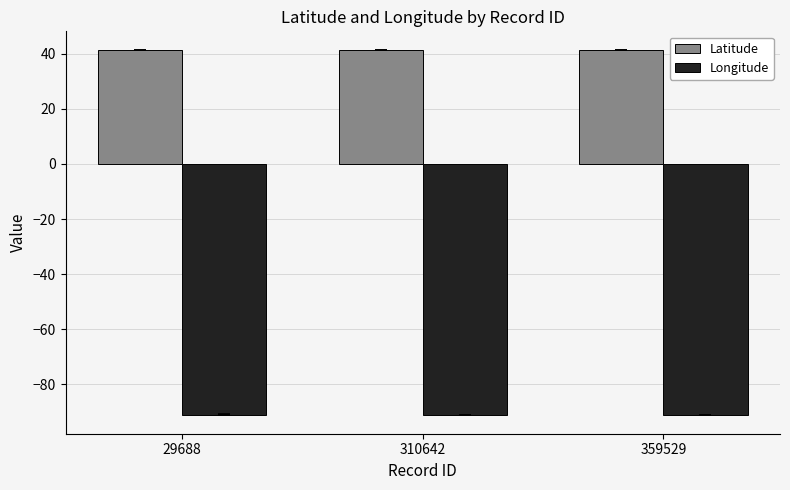

List the series in order of their overall mean, lowest first.

Longitude, Latitude